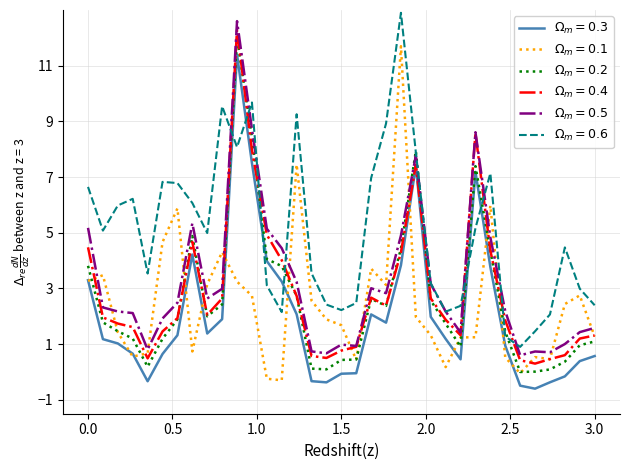

What is the greatest value displayed?

12.9